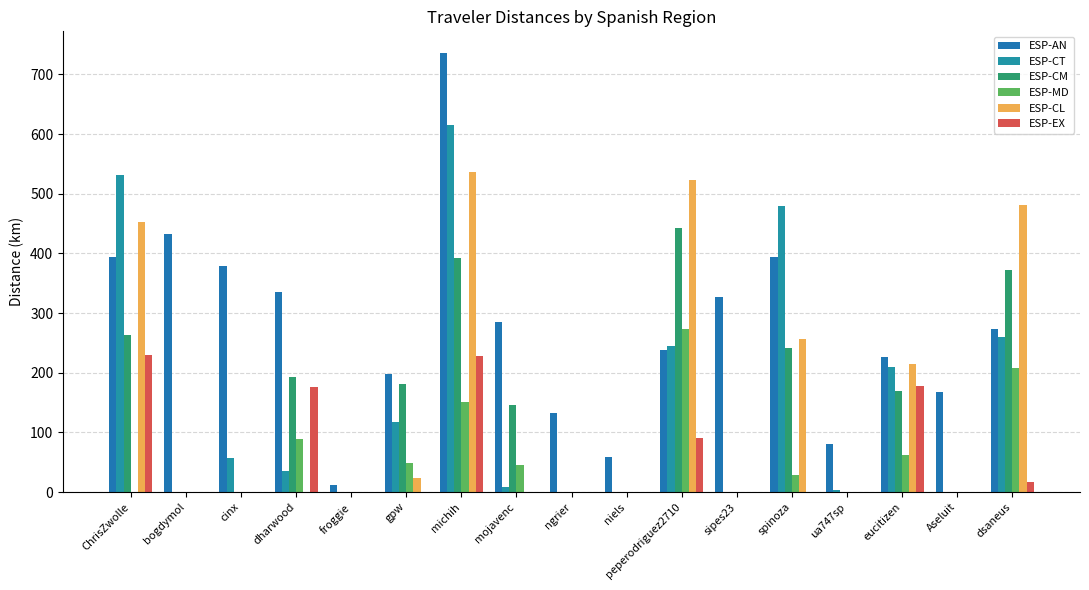

How many groups of bars are there?

17